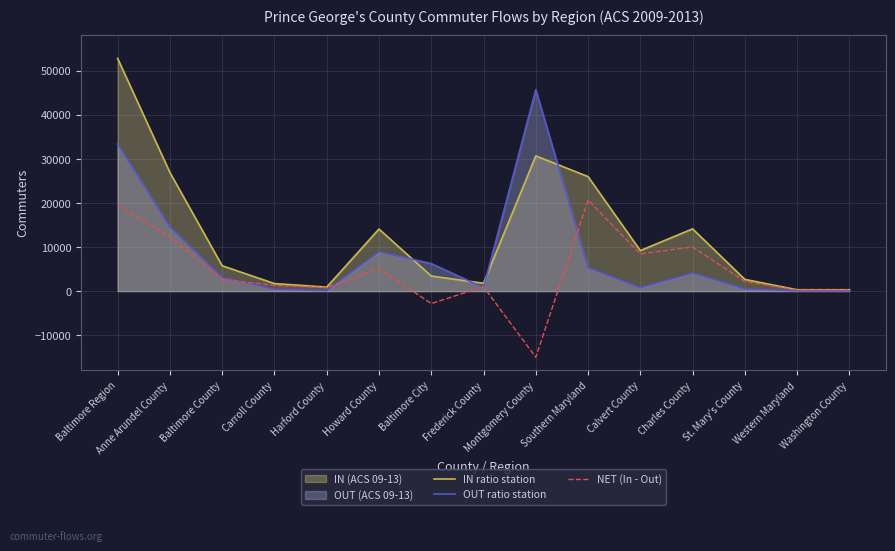

Which label corresponds to the largest value in the chart?

Baltimore Region